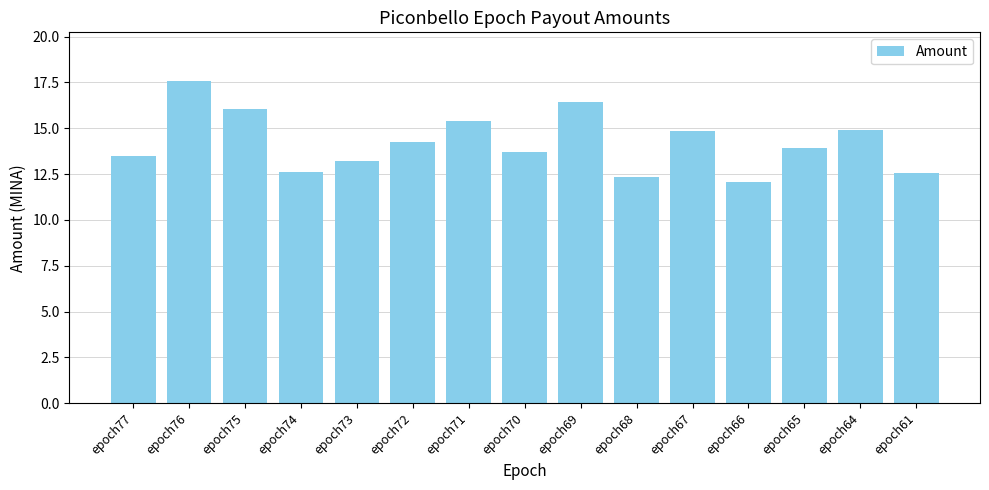

Which has a higher value, epoch67 or epoch72?

epoch67